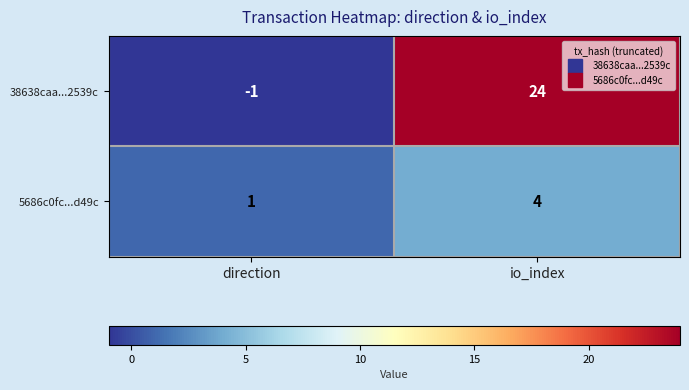

Is it true that 38638caa...2539c equals 24 at io_index?

True